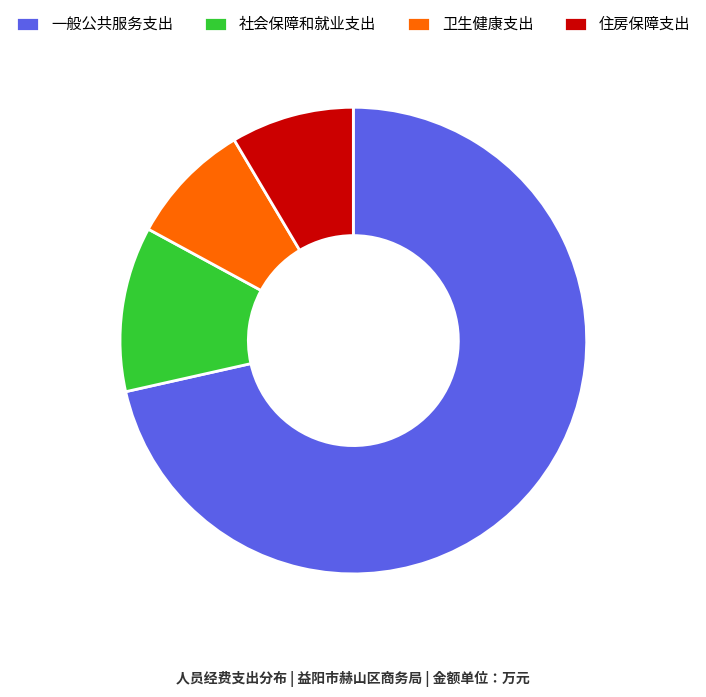

True or false: 卫生健康支出 accounts for 9% of the total.

True